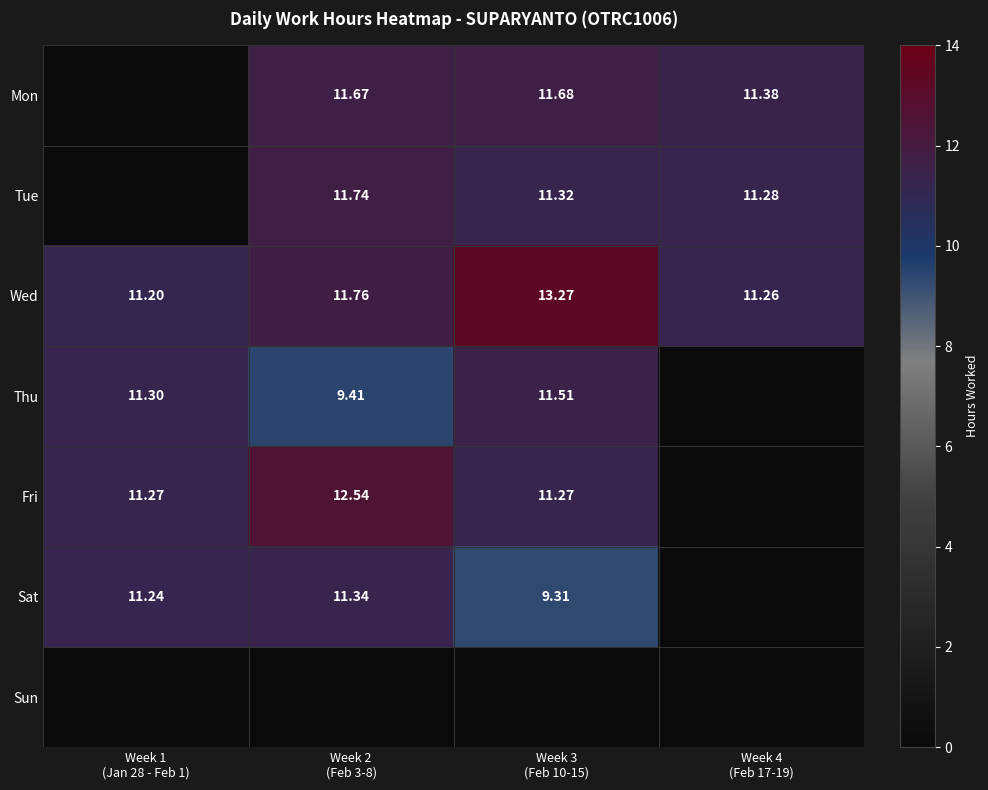

Rank the series by their maximum value, from lowest to highest.

Sun, Sat, Thu, Mon, Tue, Fri, Wed